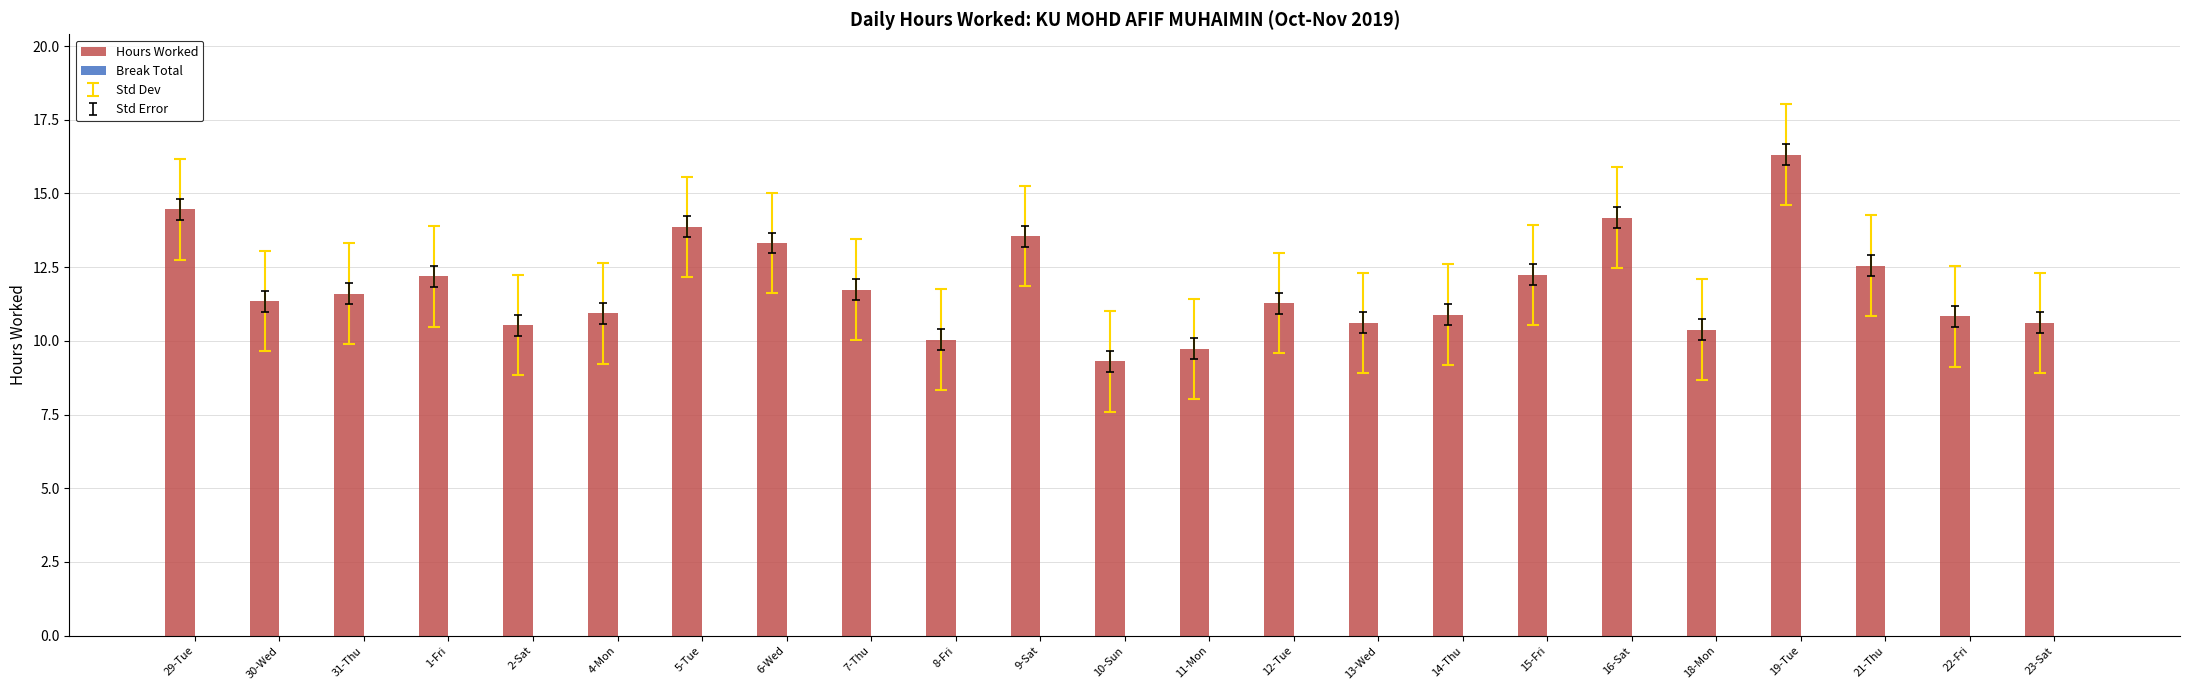

Which has a higher value, 12-Tue or 13-Wed?

12-Tue